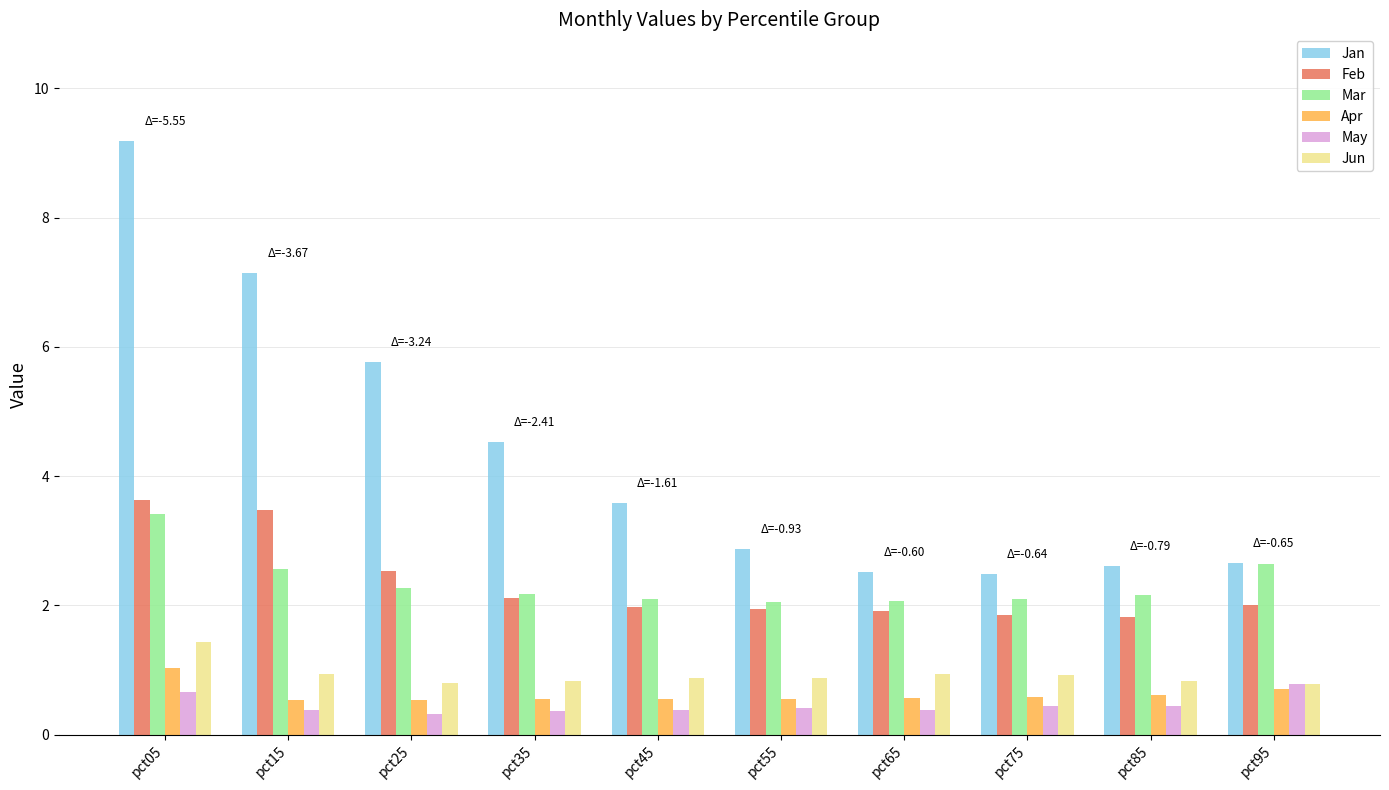

Which series has the largest range (max minus min)?

Jan